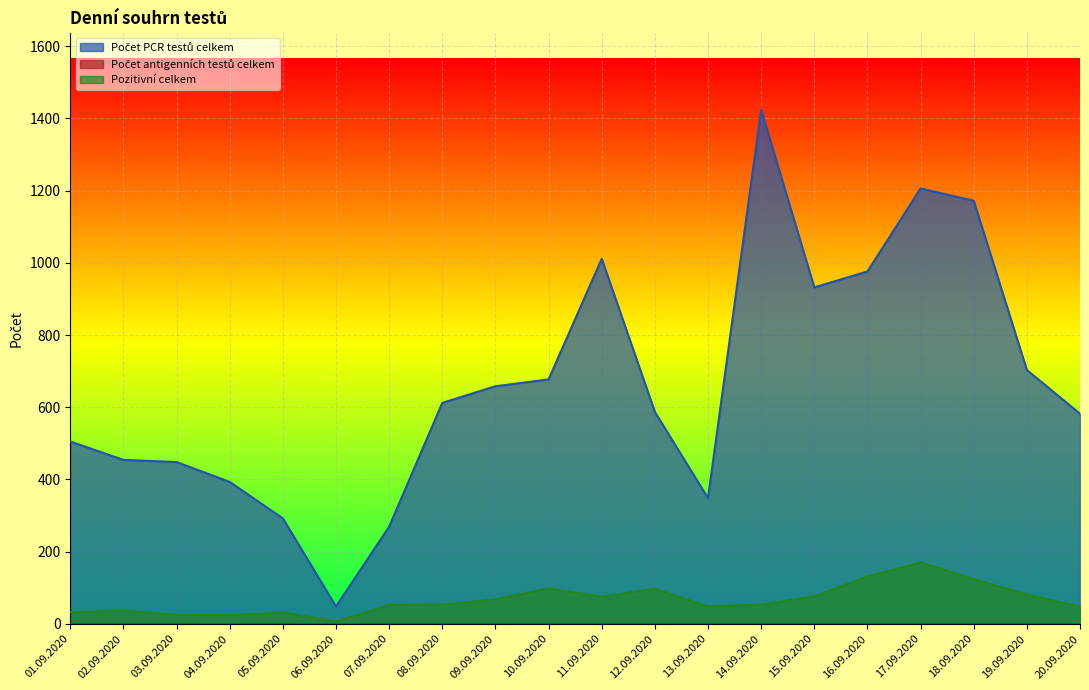

At which category does the chart reach its peak across all series?

14.09.2020